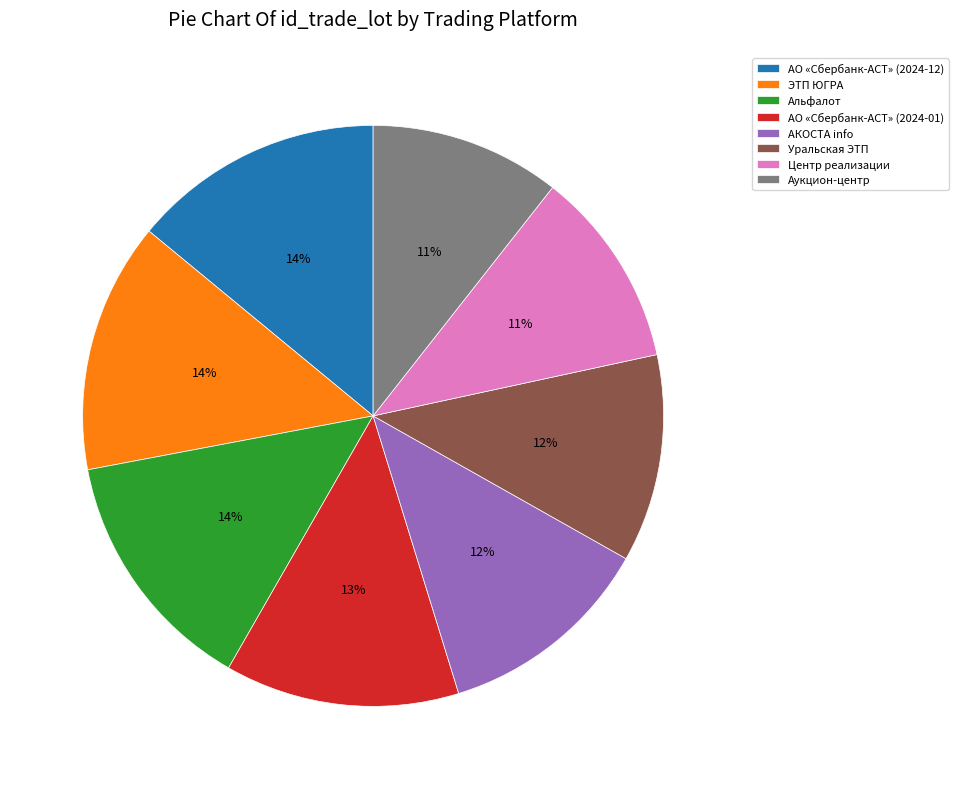

How many segments does this pie chart have?

8